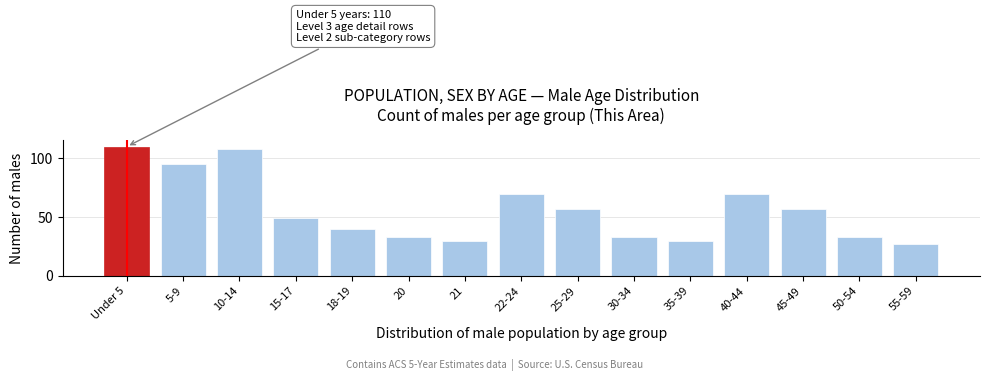

Reading left to right, transcribe all the data shown in this chart.

110	95	108	49	40	33	30	70	57	33	30	70	57	33	27